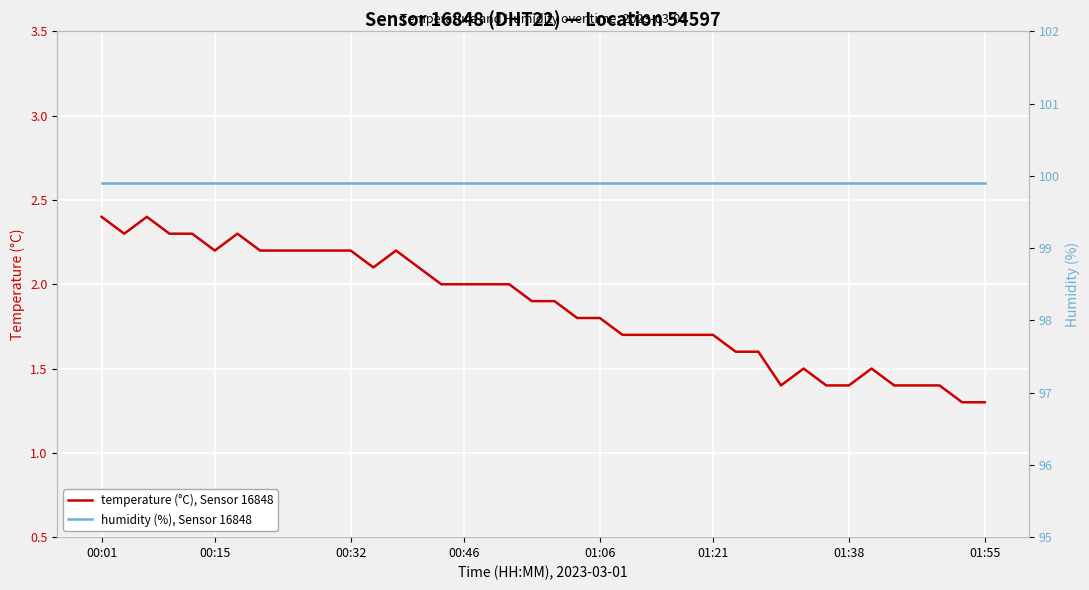

What is the sum of all temperature (°C), Sensor 16848 values?

74.7